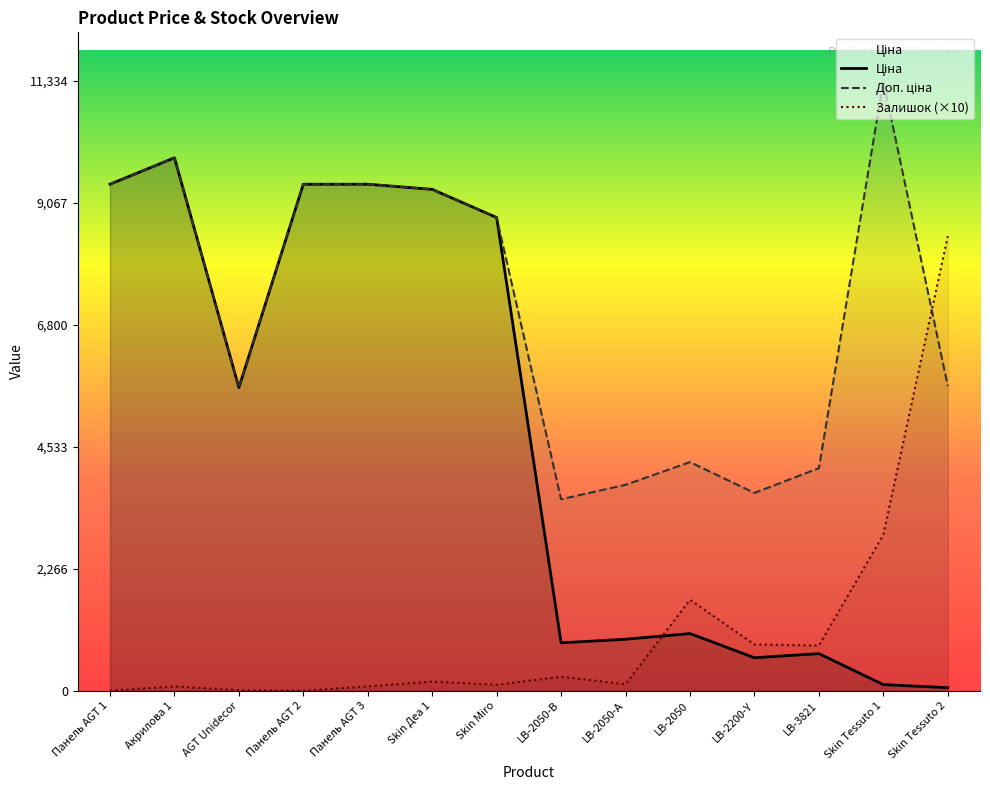

What is the difference between the highest and lowest values at AGT Unidecor?

5626.0